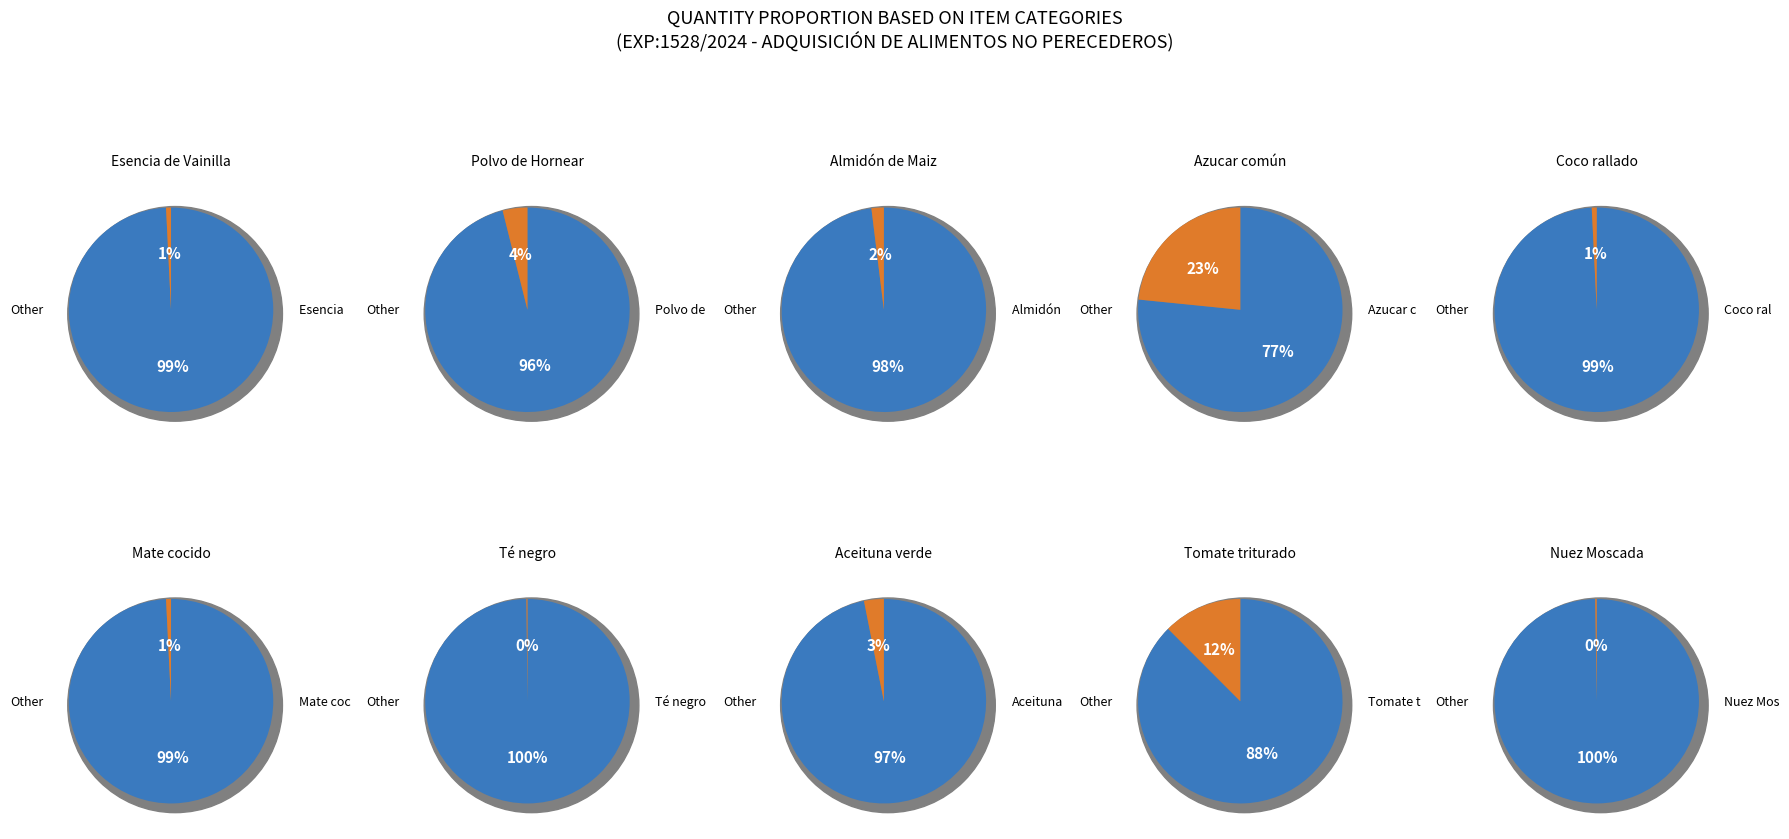

True or false: Nuez Moscada accounts for 0% of the total.

True